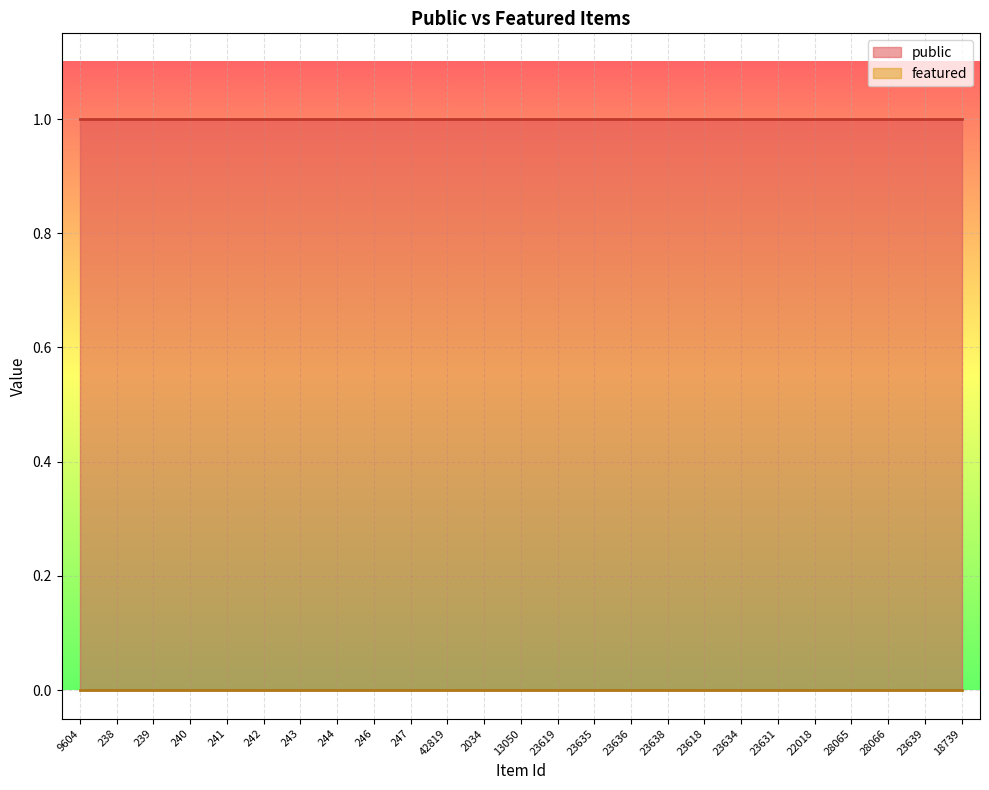

What is the total value across all series at 243?

1